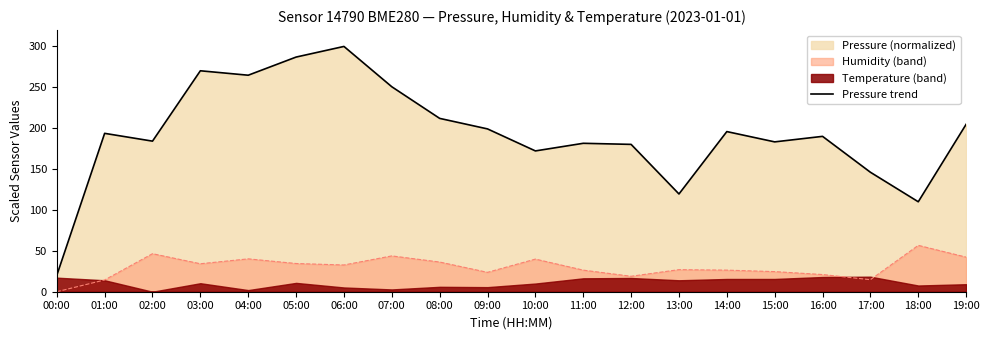

Rank the categories by value from lowest to highest.

00:00, 18:00, 13:00, 17:00, 10:00, 12:00, 11:00, 15:00, 02:00, 16:00, 01:00, 14:00, 09:00, 19:00, 08:00, 07:00, 04:00, 03:00, 05:00, 06:00